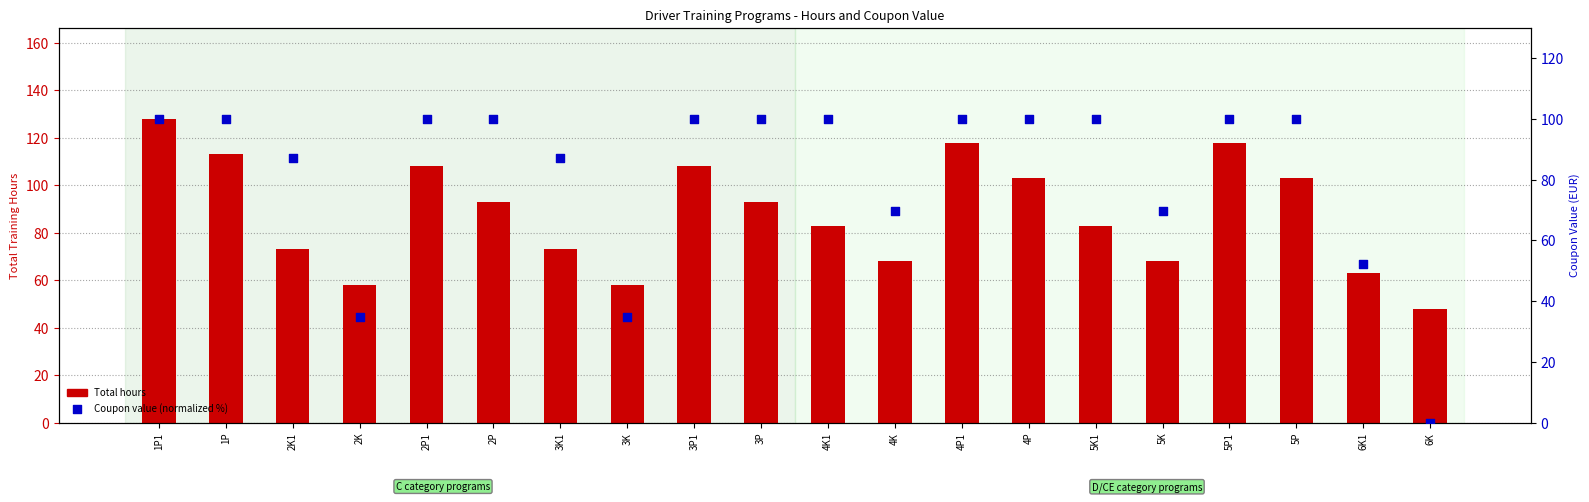

What is the total value across all series at 3K1?

160.2